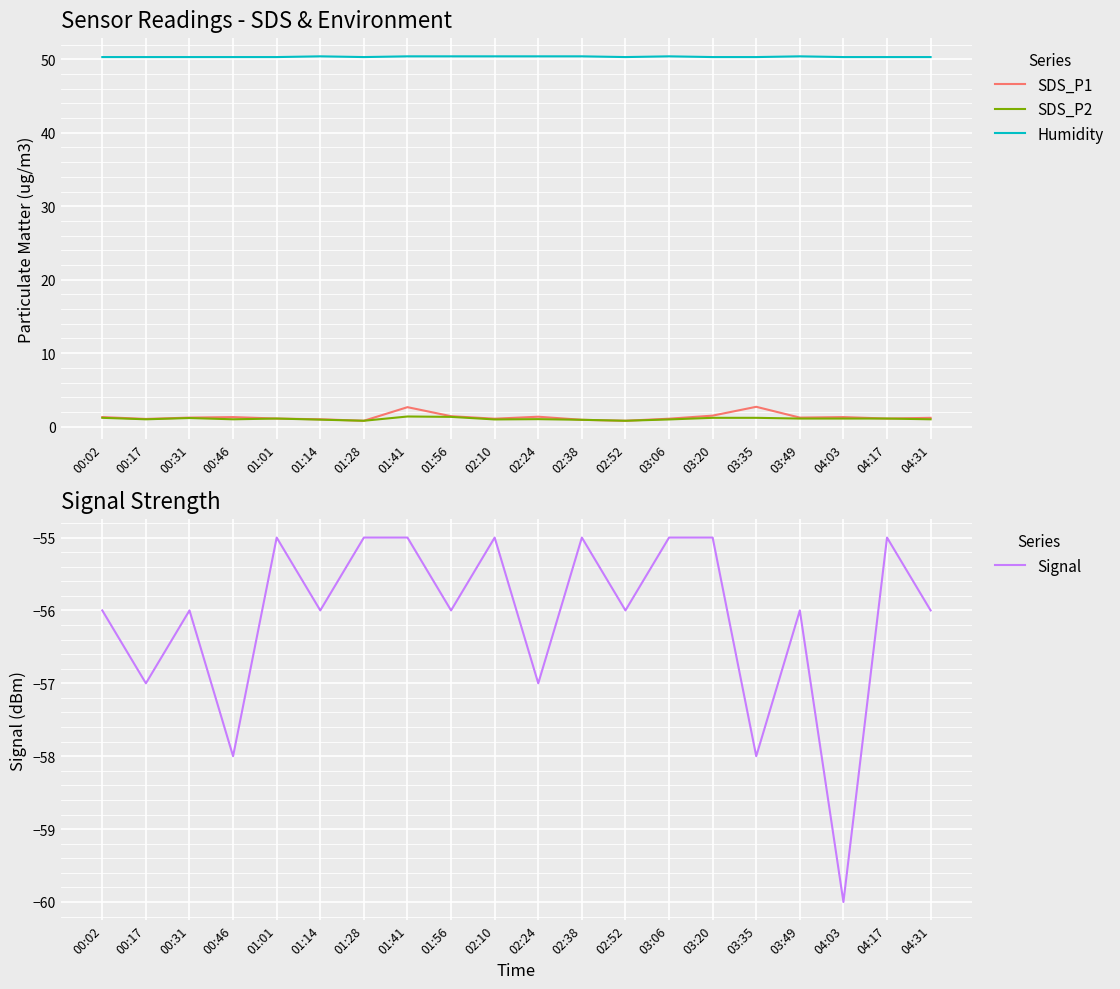

Reading left to right, extract all data points from this chart.

SDS_P1: 00:02=1.3	00:17=1.1	00:31=1.2	00:46=1.3	01:01=1.1	01:14=1.0	01:28=0.8	01:41=2.6	01:56=1.4	02:10=1.1	02:24=1.4	02:38=0.9	02:52=0.8	03:06=1.1	03:20=1.5	03:35=2.7	03:49=1.2	04:03=1.3	04:17=1.1	04:31=1.2
SDS_P2: 00:02=1.2	00:17=1.0	00:31=1.2	00:46=1.0	01:01=1.1	01:14=0.9	01:28=0.8	01:41=1.4	01:56=1.3	02:10=1.0	02:24=1.0	02:38=0.9	02:52=0.8	03:06=1.0	03:20=1.2	03:35=1.2	03:49=1.1	04:03=1.1	04:17=1.1	04:31=1.0
Humidity: 00:02=50.3	00:17=50.3	00:31=50.3	00:46=50.3	01:01=50.3	01:14=50.4	01:28=50.3	01:41=50.4	01:56=50.4	02:10=50.4	02:24=50.4	02:38=50.4	02:52=50.3	03:06=50.4	03:20=50.3	03:35=50.3	03:49=50.4	04:03=50.3	04:17=50.3	04:31=50.3
Signal: 00:02=-56.0	00:17=-57.0	00:31=-56.0	00:46=-58.0	01:01=-55.0	01:14=-56.0	01:28=-55.0	01:41=-55.0	01:56=-56.0	02:10=-55.0	02:24=-57.0	02:38=-55.0	02:52=-56.0	03:06=-55.0	03:20=-55.0	03:35=-58.0	03:49=-56.0	04:03=-60.0	04:17=-55.0	04:31=-56.0